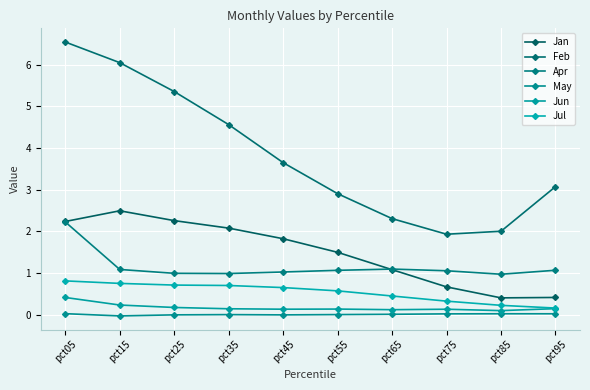

At how many categories does at least one series exceed 6?

2